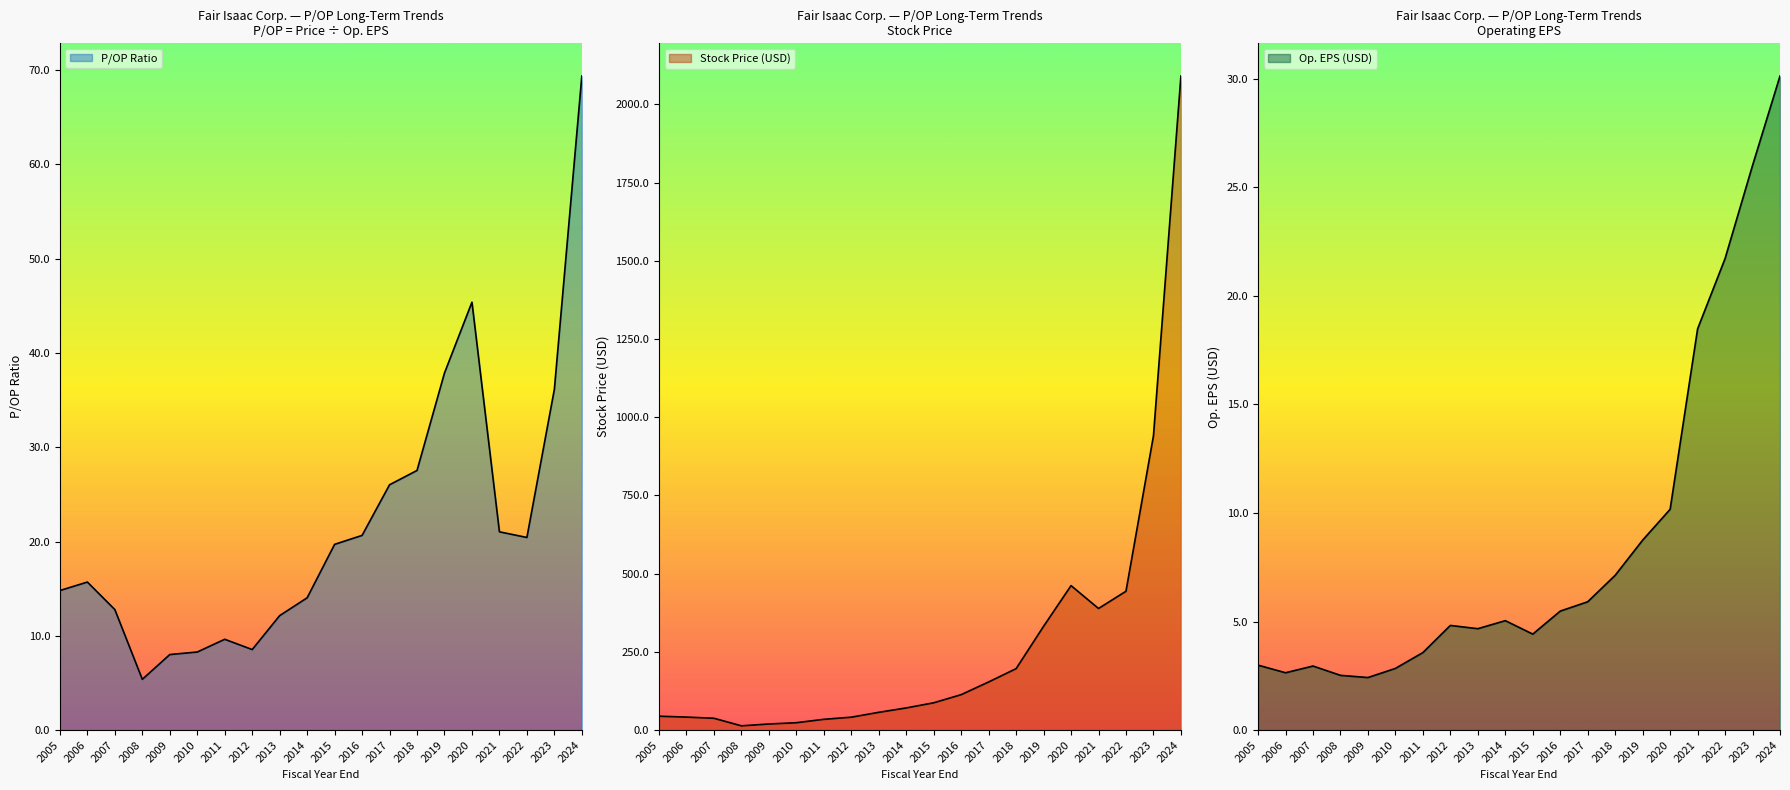

True or false: P/OP and Price cross at least once.

False